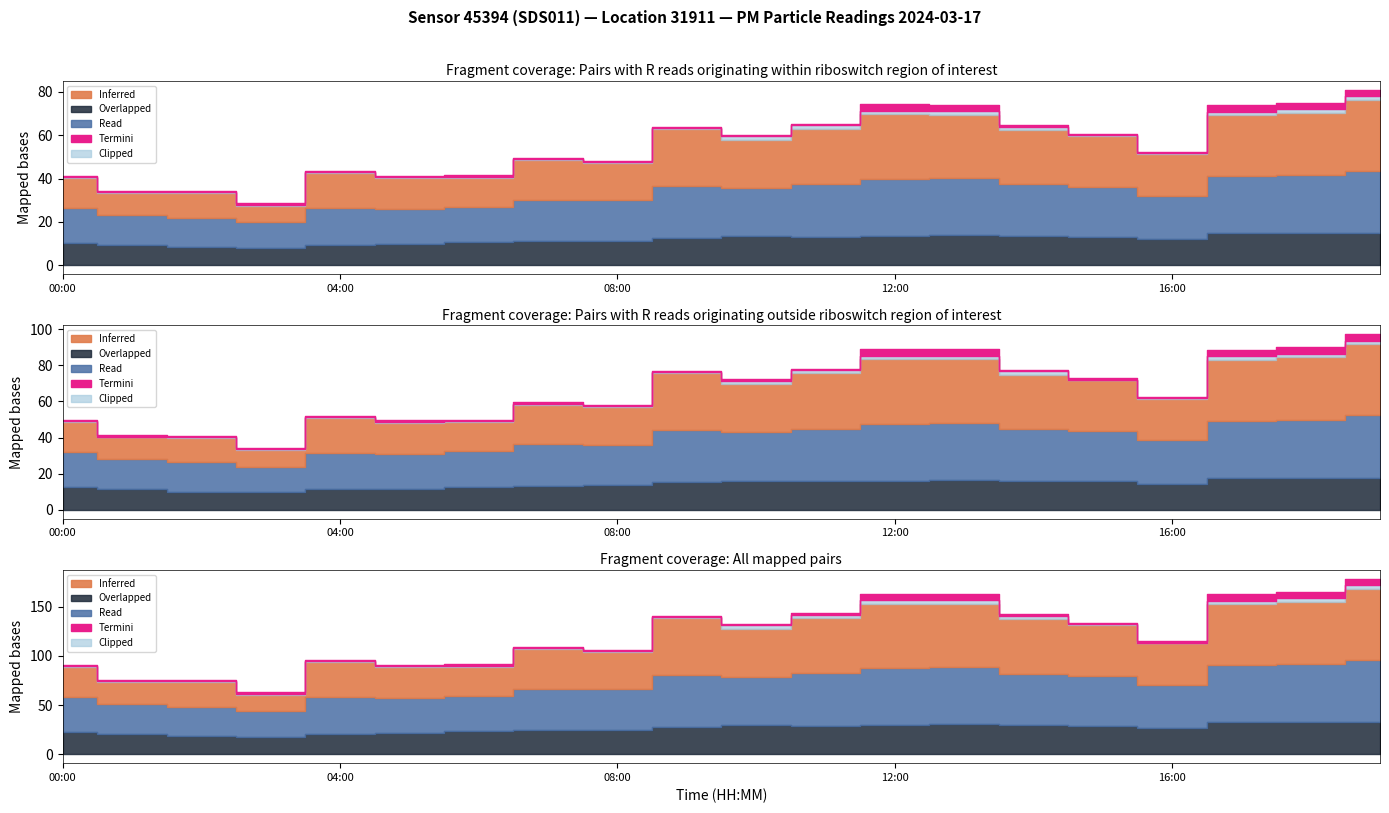

True or false: P1 and P2 intersect in this chart.

False